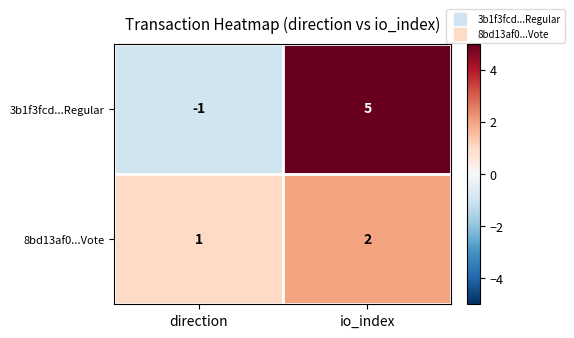

Is the value of 3b1f3fcd...Regular at direction greater than the value of 8bd13af0...Vote at io_index?

No